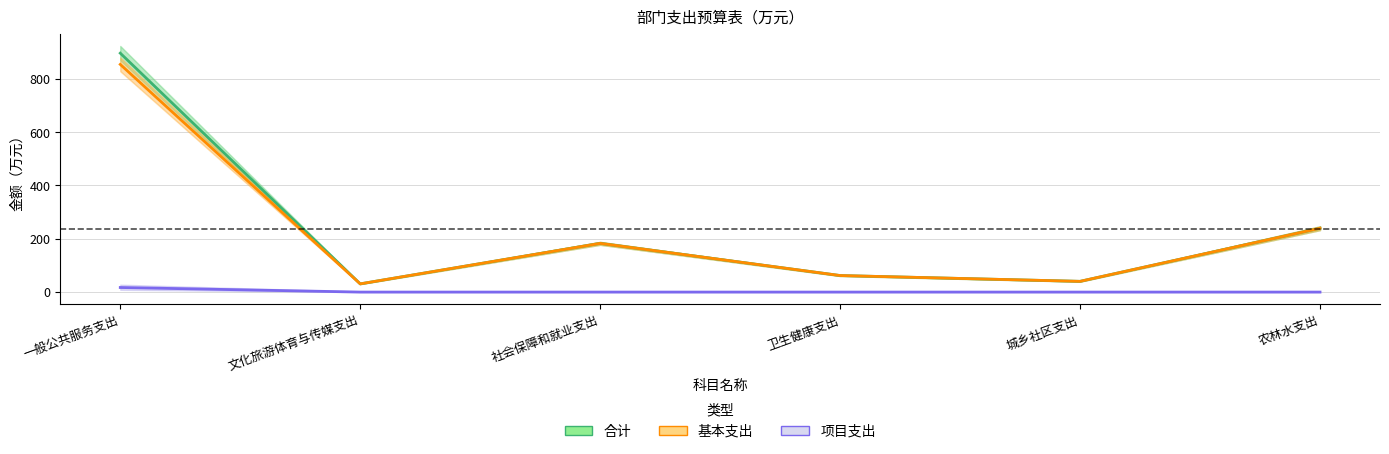

What is the average value of the 合计 series?

242.0